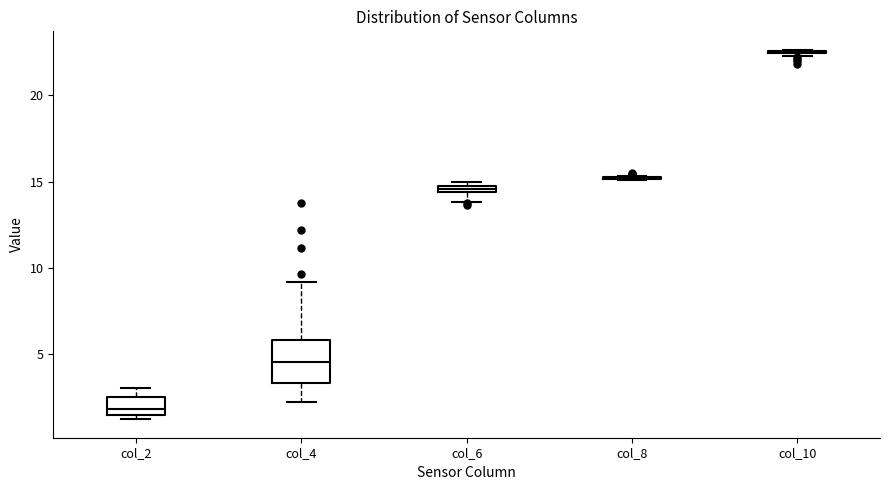

Where does the median line of the box for col_2 sit on the y-axis? The values are not printed on the chart, so give them approximately, as read against the axis.

2.0